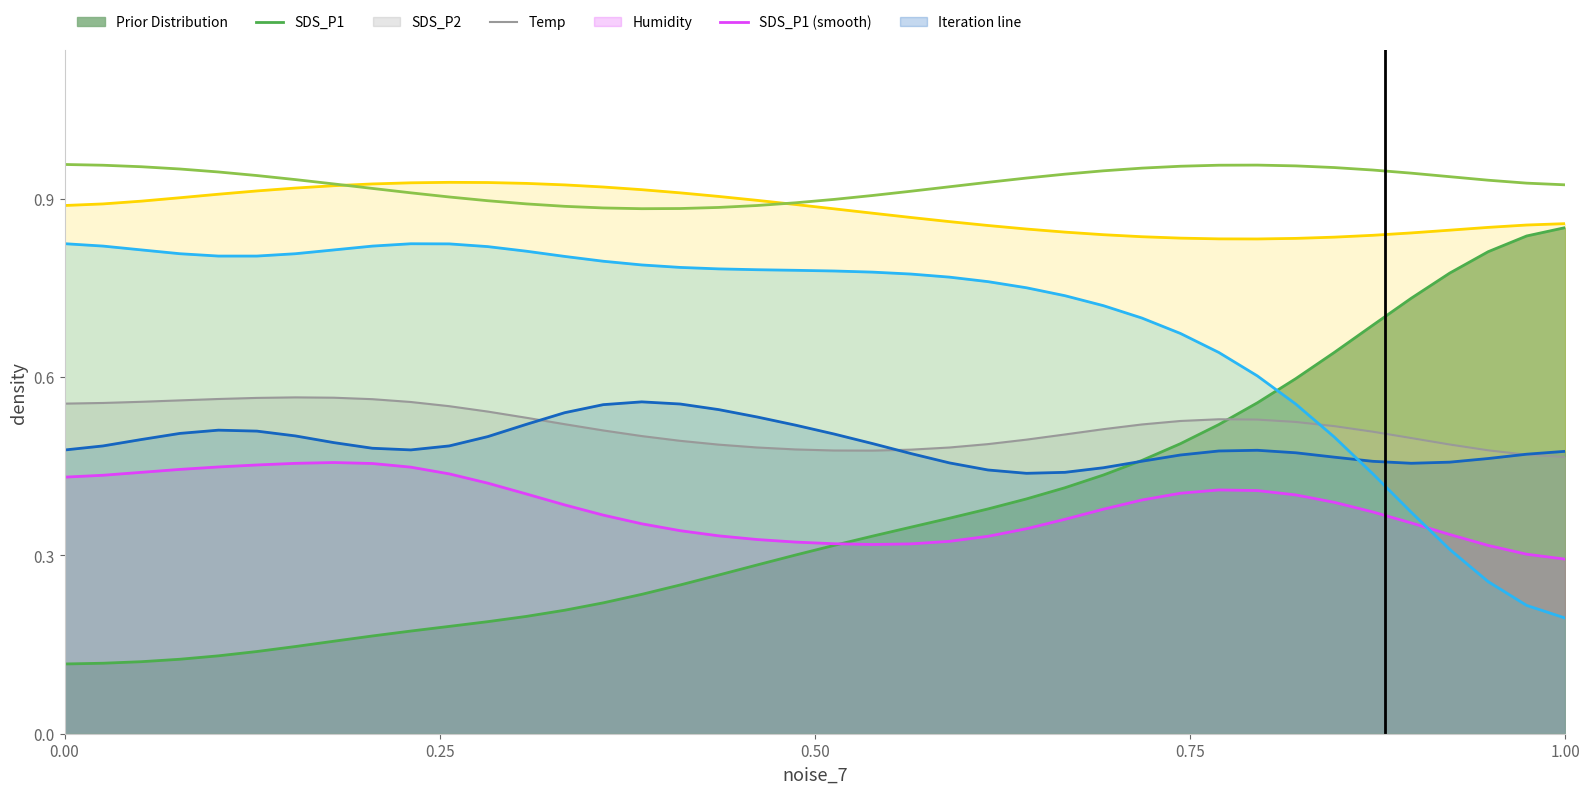

How many lines are shown in the chart?

7